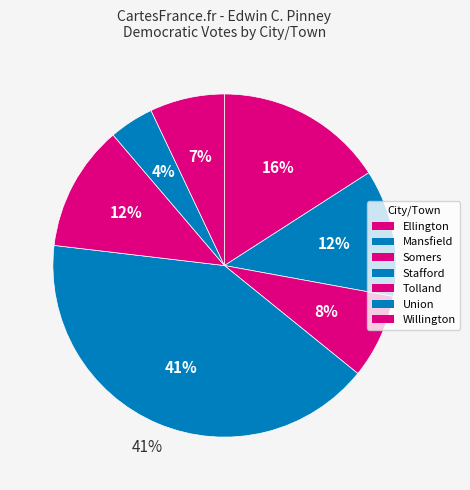

To the nearest percent, what portion does Willington represent?

7%